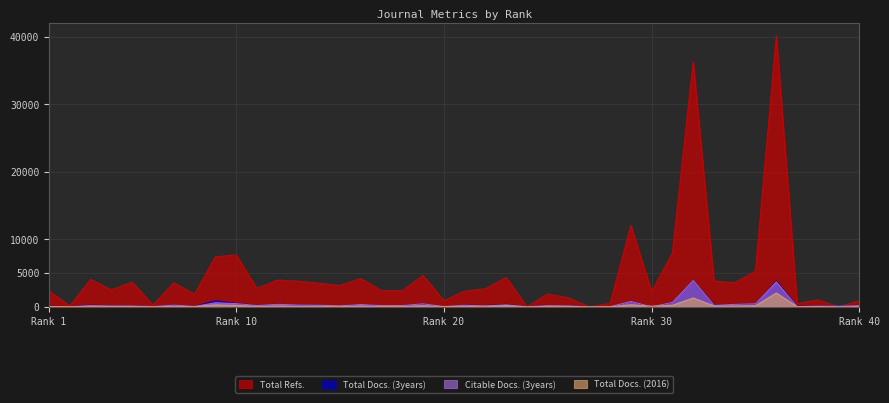

Between 7 and 19, which series saw the biggest shift?

Total Refs.